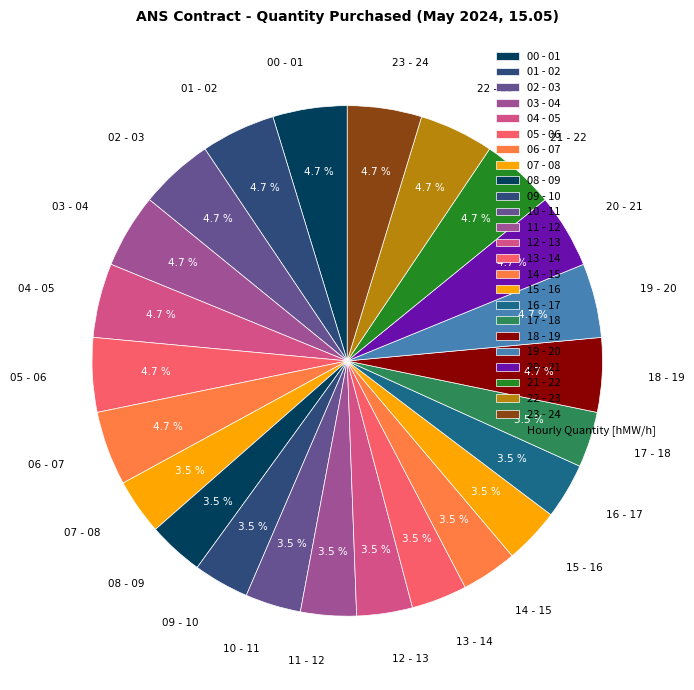

Is 22 - 23 the majority of the pie?

No